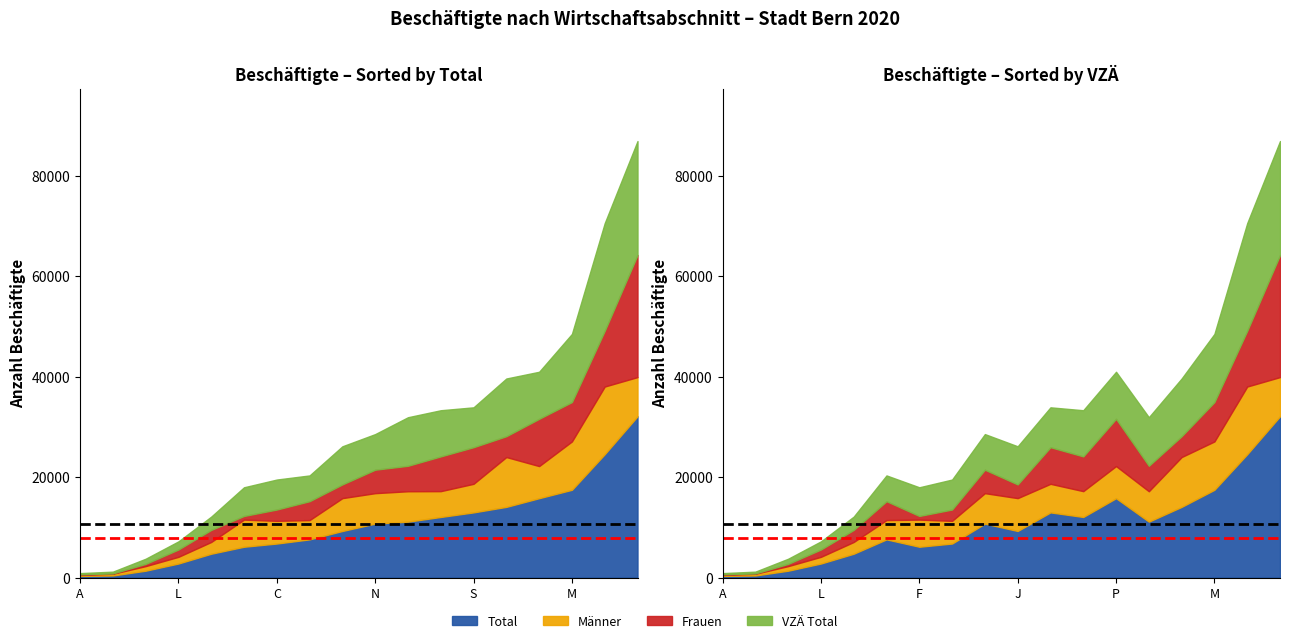

What is the sum of all Mean VZÄ values?

15860.0